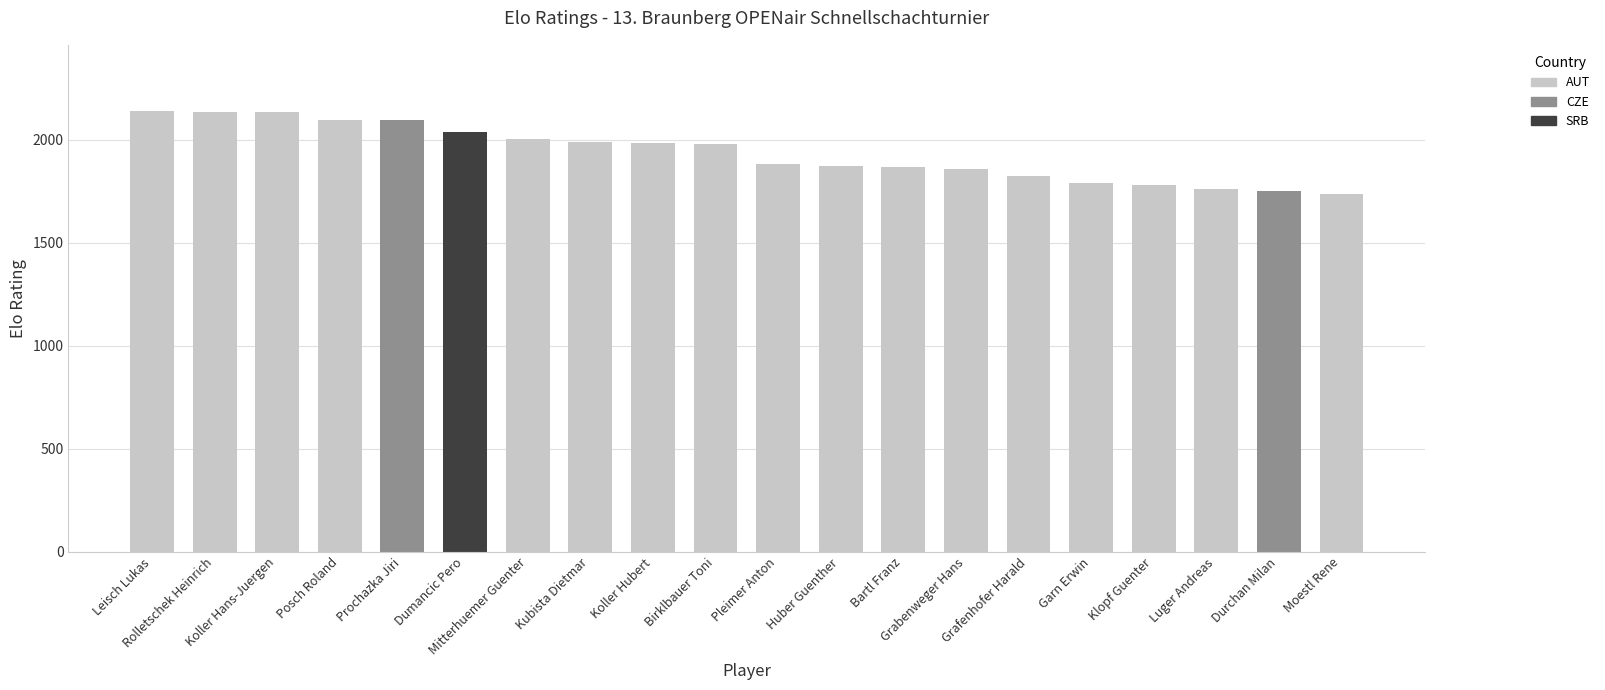

What is the smallest value displayed?

1739